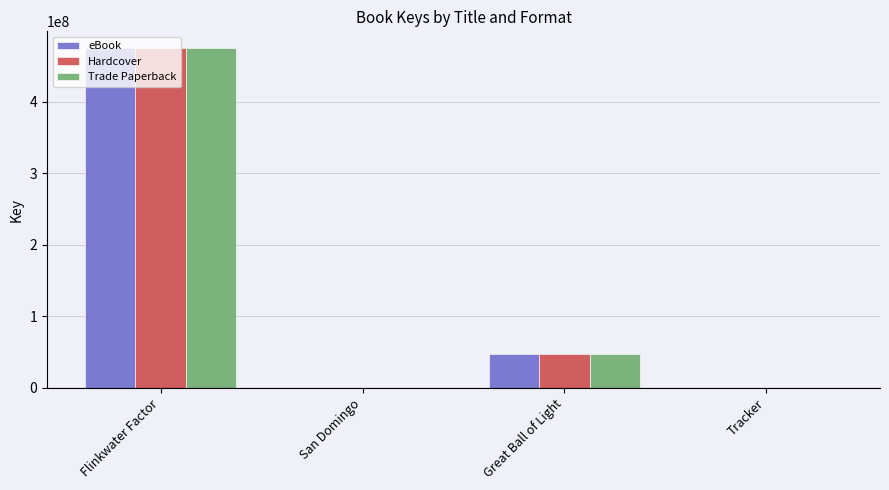

At which label is eBook closest to 237444478?

Great Ball of Light